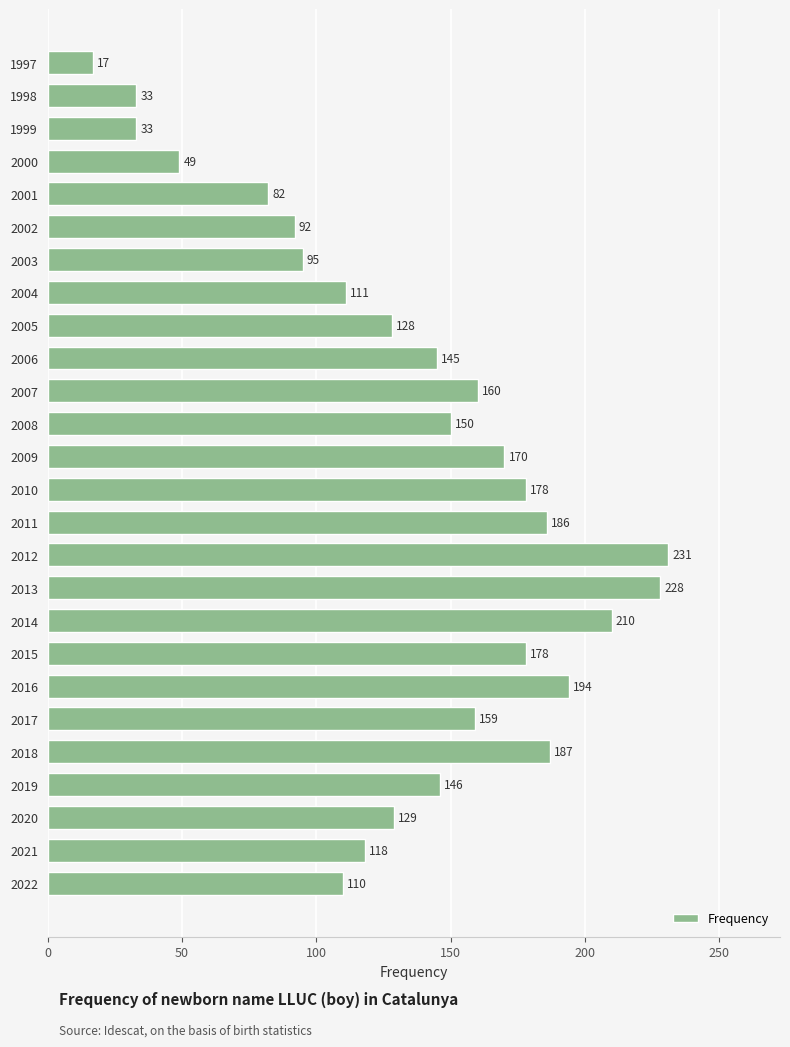

Between 2019 and 2007, which is larger?

2007